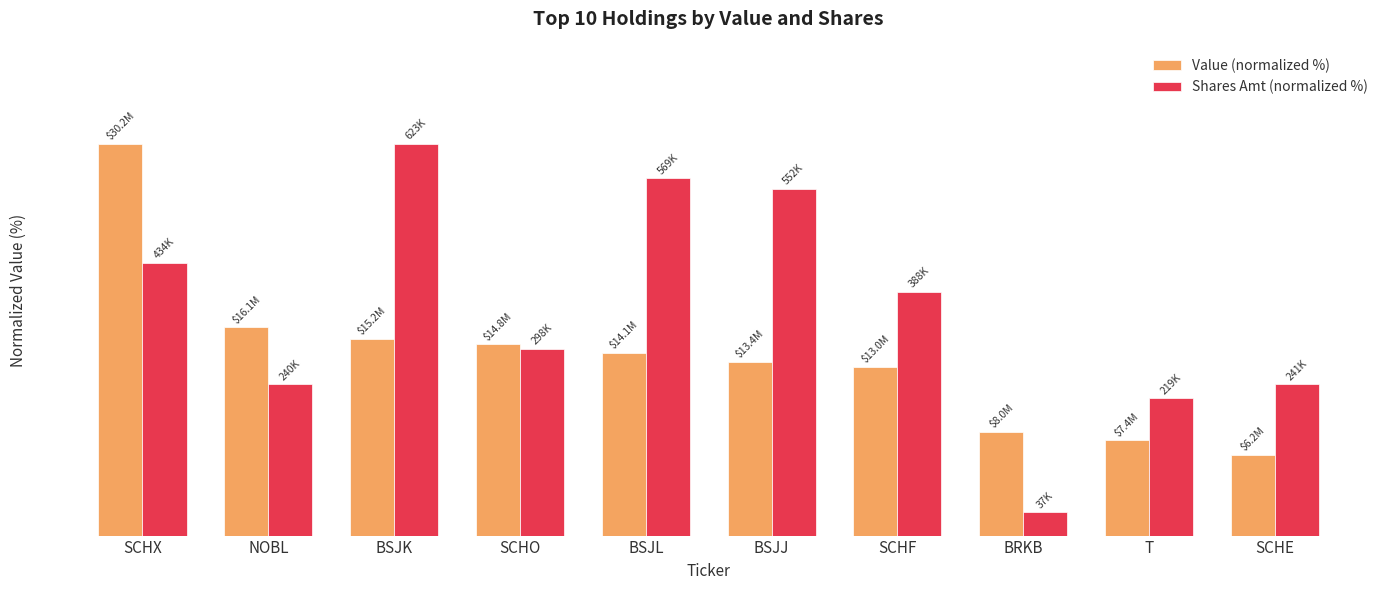

What is the value of the Value (normalized %) bar at the 8th from the left?

26.5